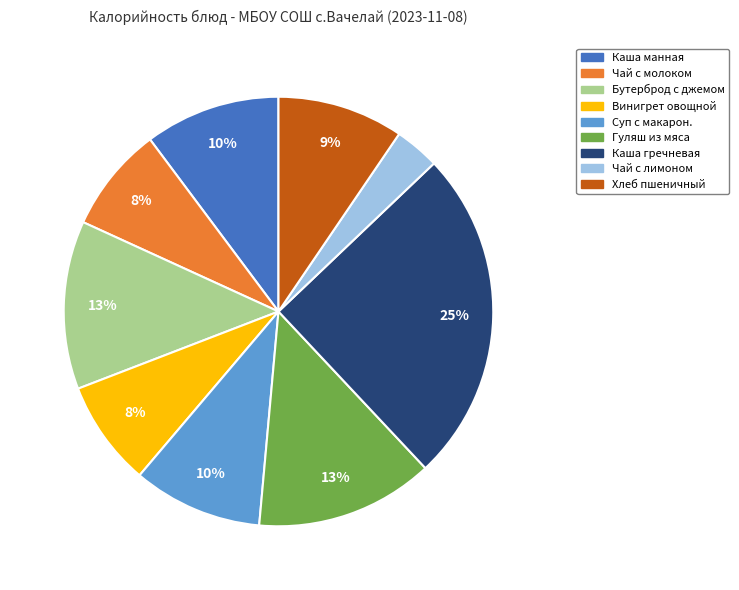

To the nearest percent, what is the difference between the largest and smallest slice percentages?

22%